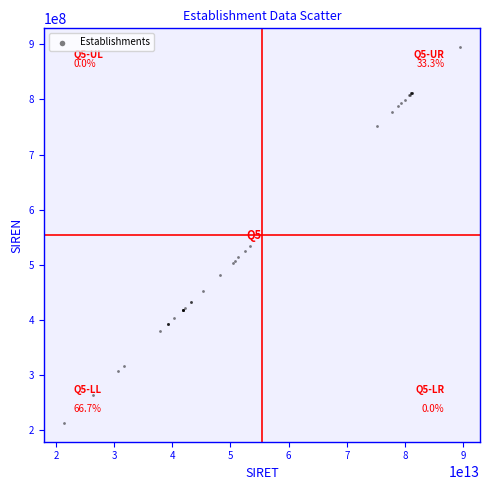

What Y value in the scatter plot is closest to 554092477?

533708699